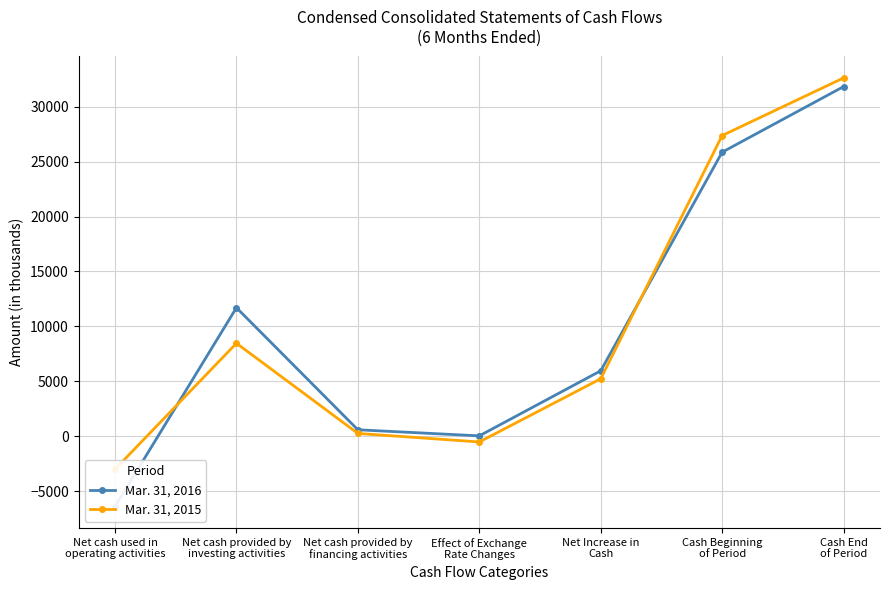

What is the spread (max minus min) of values at Net cash provided by
investing activities?

3234